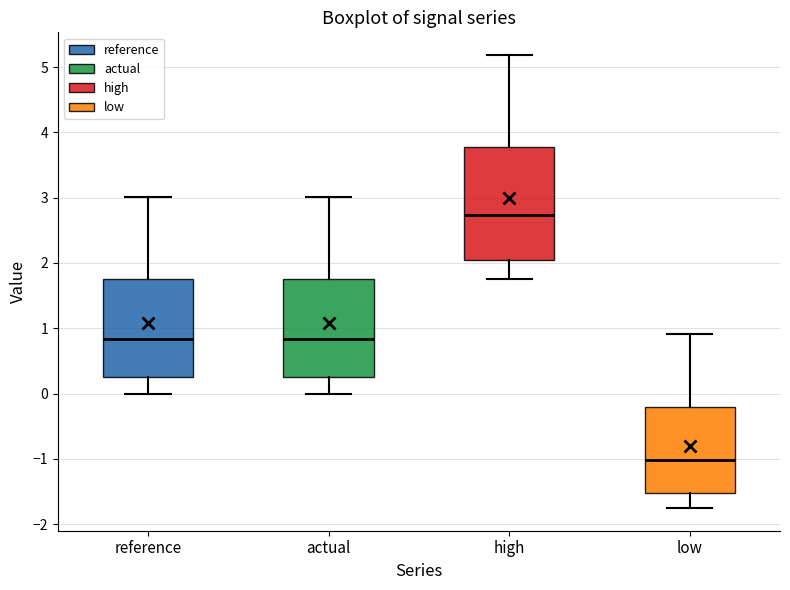

Reading left to right, read every box against the y-axis: the position of its median line, the range the box covers, and the ends of its whiskers. The values are not printed on the chart, so give them approximately, as read against the axis.

reference: median 0.8, box 0.3 to 1.8, whiskers 0.0 to 3.0
actual: median 0.8, box 0.3 to 1.8, whiskers 0.0 to 3.0
high: median 2.7, box 2.1 to 3.8, whiskers 1.8 to 5.2
low: median -1.0, box -1.5 to -0.2, whiskers -1.8 to 0.9